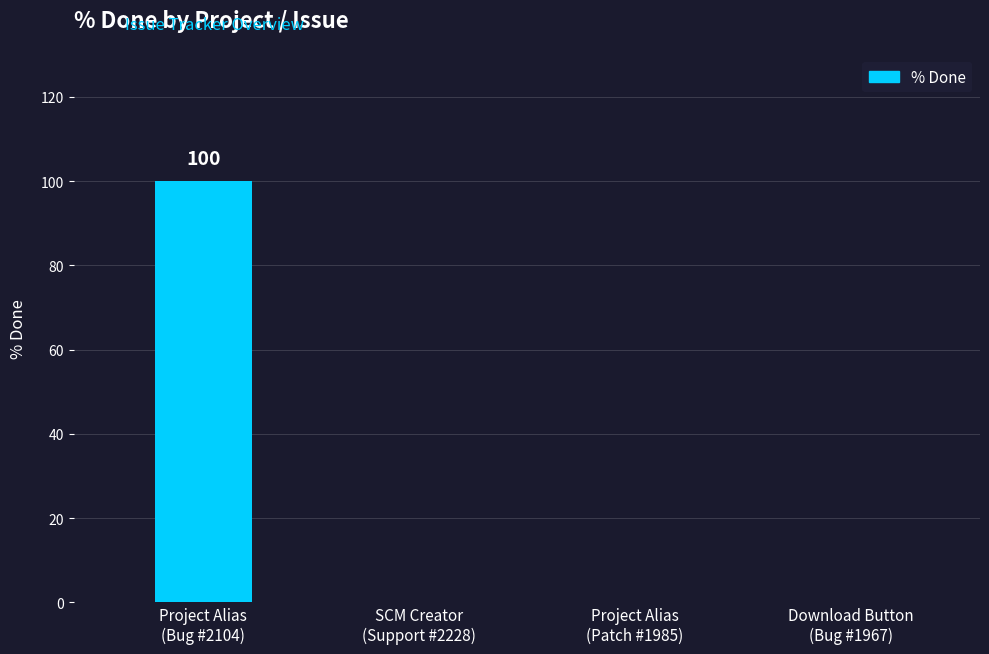

What is the greatest value displayed?

100